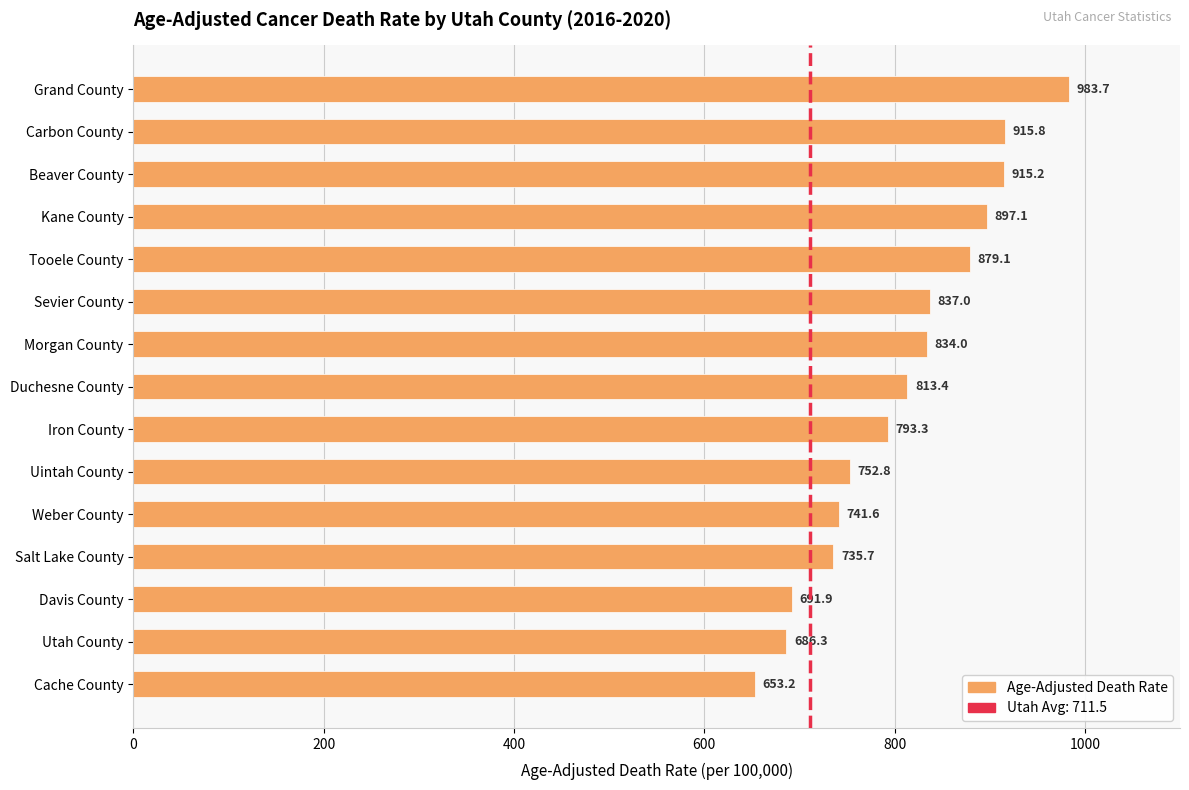

Reading top to bottom, what are all the values shown in this chart?

983.7	915.8	915.2	897.1	879.1	837.0	834.0	813.4	793.3	752.8	741.6	735.7	691.9	686.3	653.2